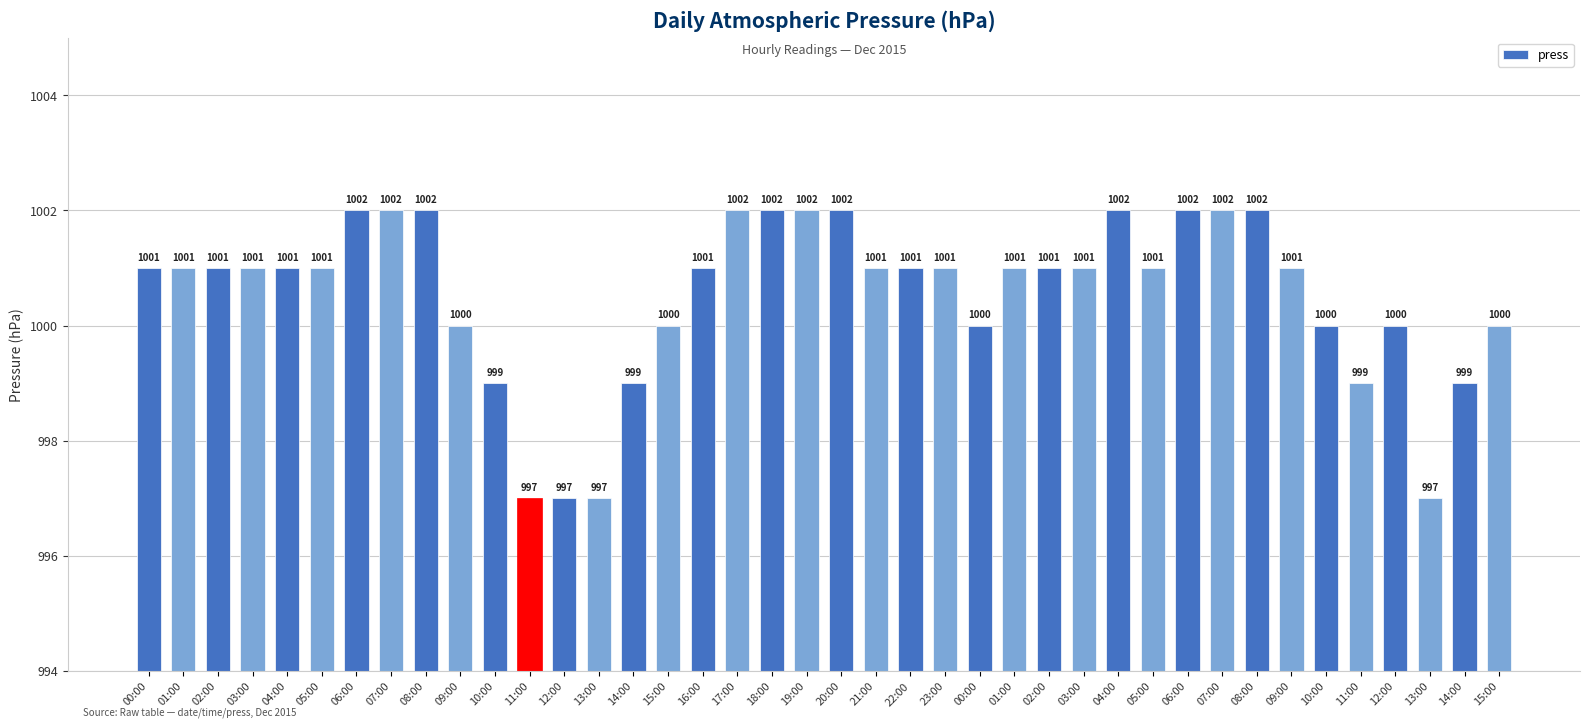

Between 14:00 and 03:00, which is larger?

03:00